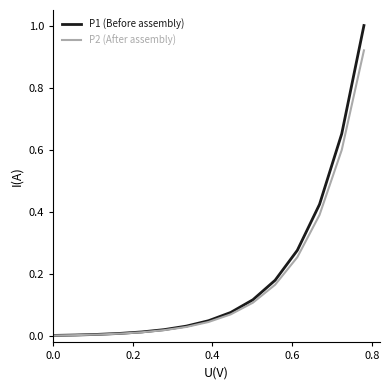

How many distinct data groups are displayed?

2